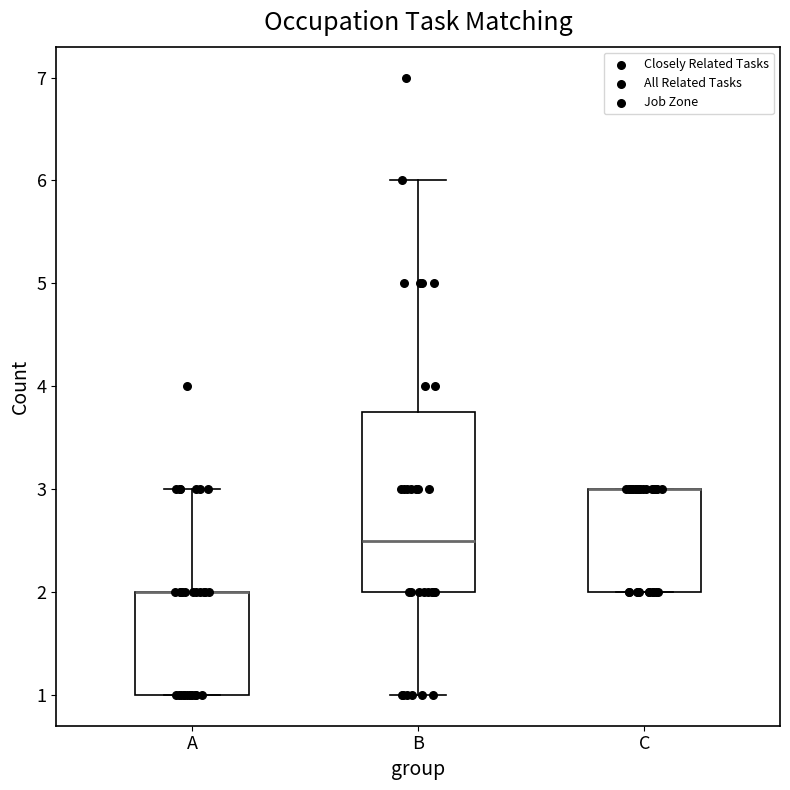

Reading left to right, read every box against the y-axis: the position of its median line, the range the box covers, and the ends of its whiskers. The values are not printed on the chart, so give them approximately, as read against the axis.

A: median 2.0 (drawn on the box's upper edge), box 1.0 to 2.0, whiskers 1.0 to 3.0
B: median 2.5, box 2.0 to 3.8, whiskers 1.0 to 6.0
C: median 3.0 (drawn on the box's upper edge), box 2.0 to 3.0, whiskers 2.0 to 3.0